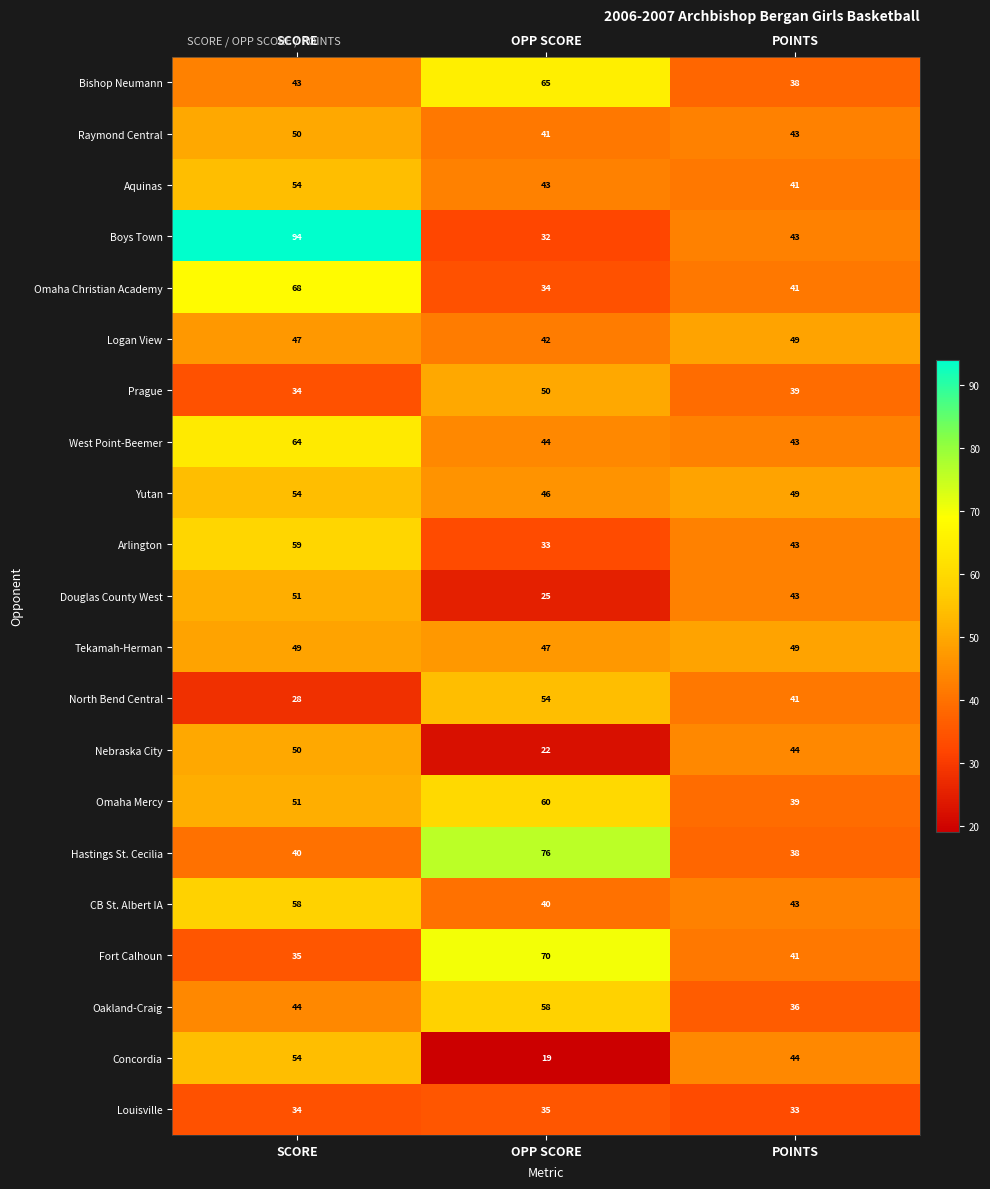

What is the maximum value shown in the chart?

94